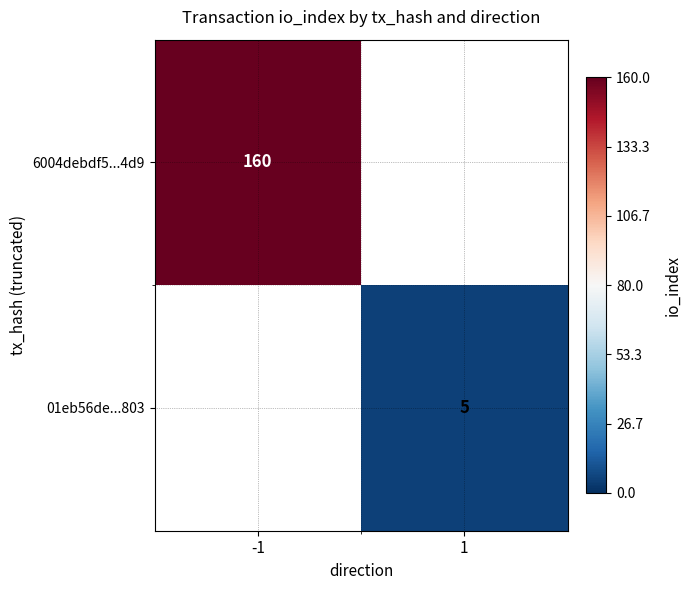

Is the value of 6004debdf5...4d9 at -1 greater than the value of 01eb56de...803 at 1?

Yes